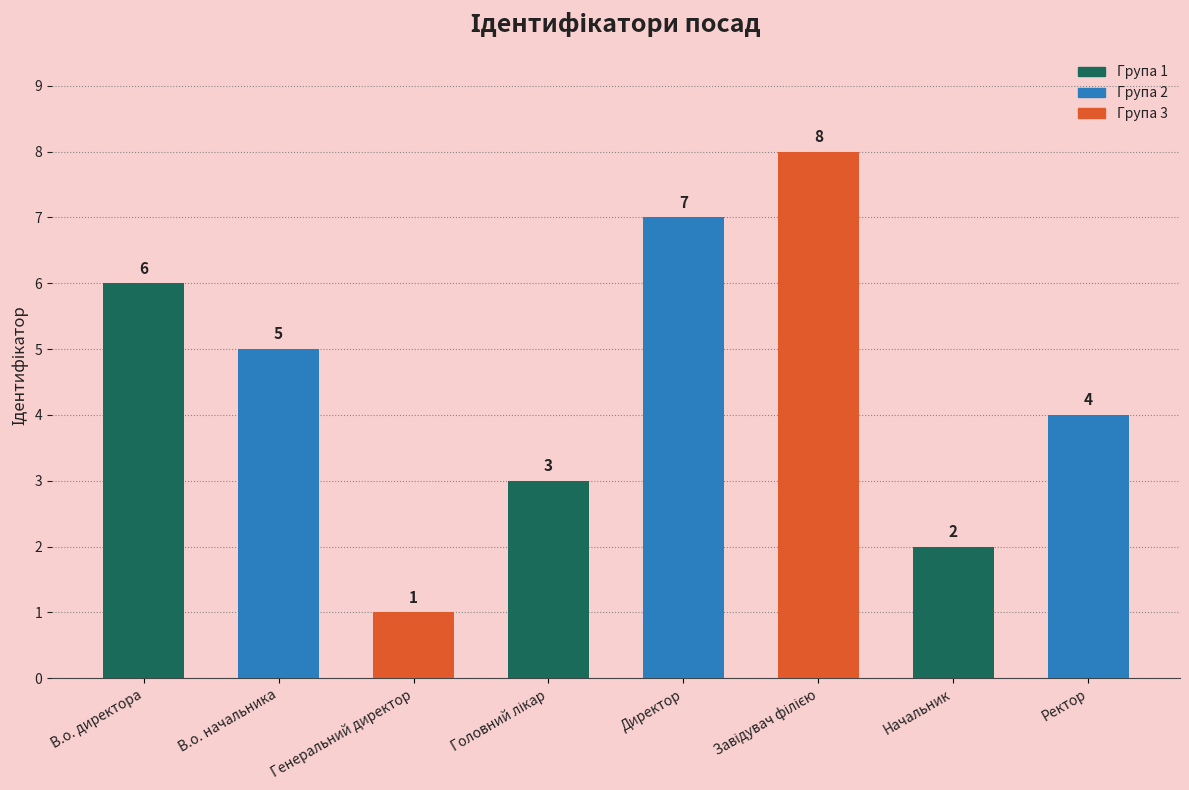

What is the sum of all values?

36